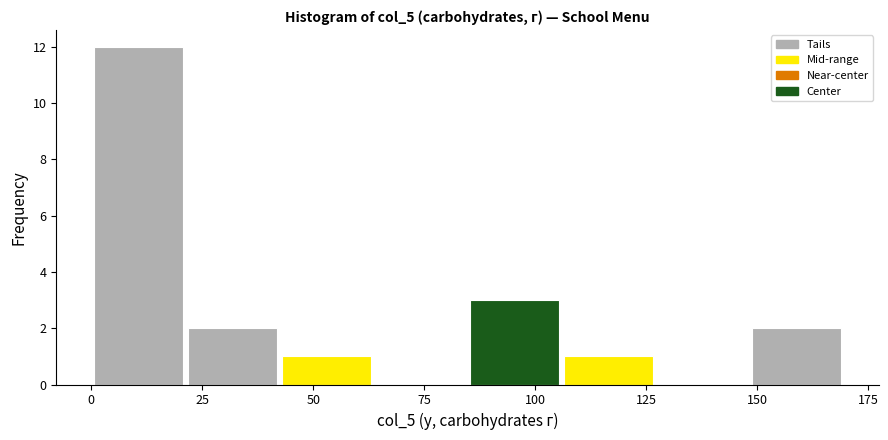

Over which range of the x-axis is the bar tallest?

0 to 20